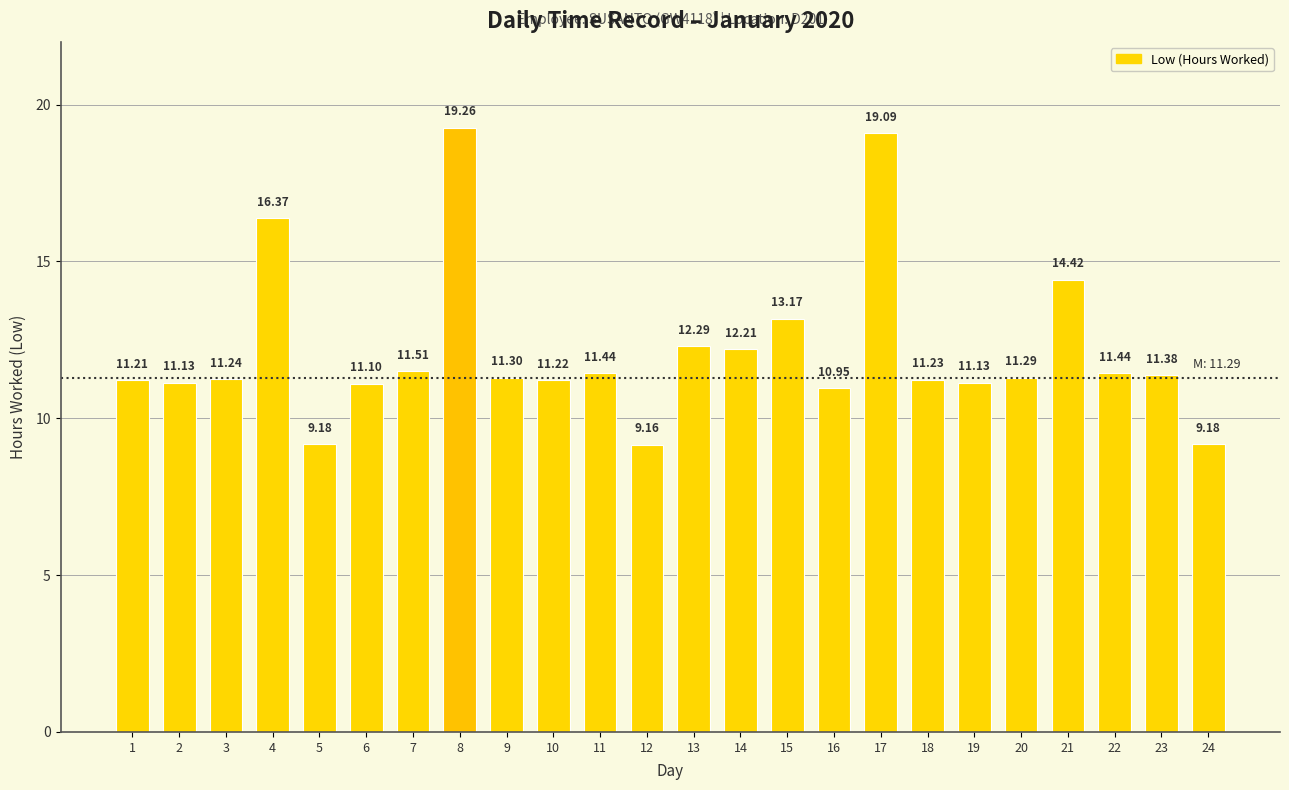

True or false: the data shows 11.4 at 22.

True